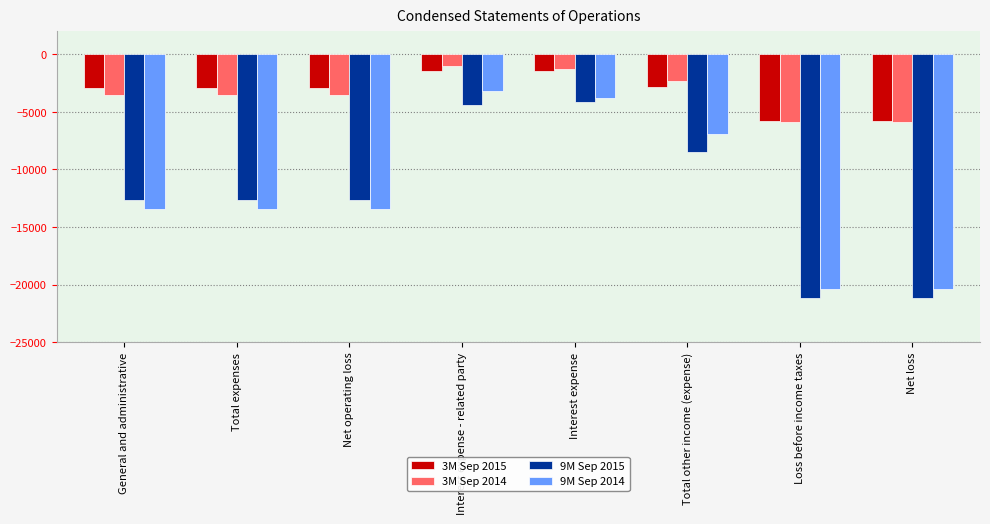

What is the difference between the highest and lowest values at Total other income (expense)?

6130